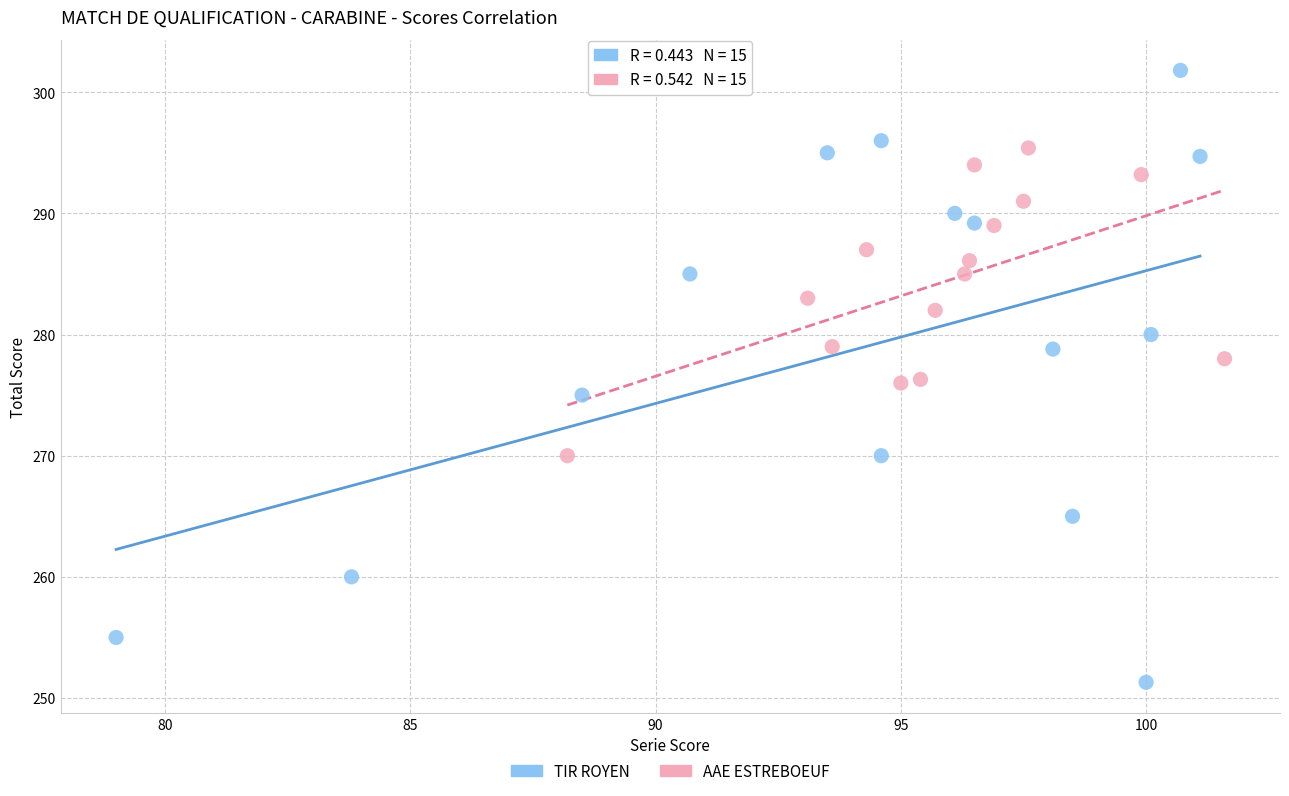

Which series has the largest Y range (max minus min)?

TIR ROYEN